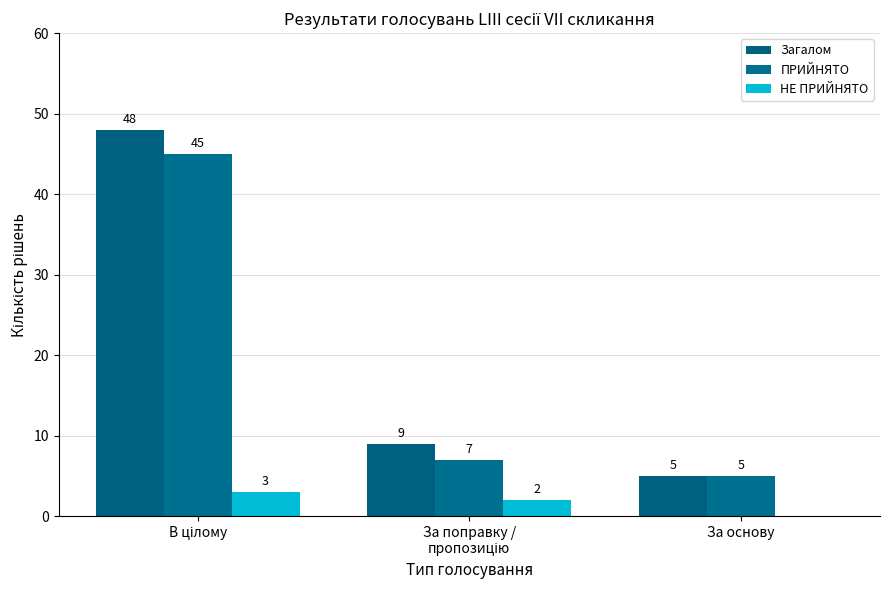

How many categories are shown in the chart?

3